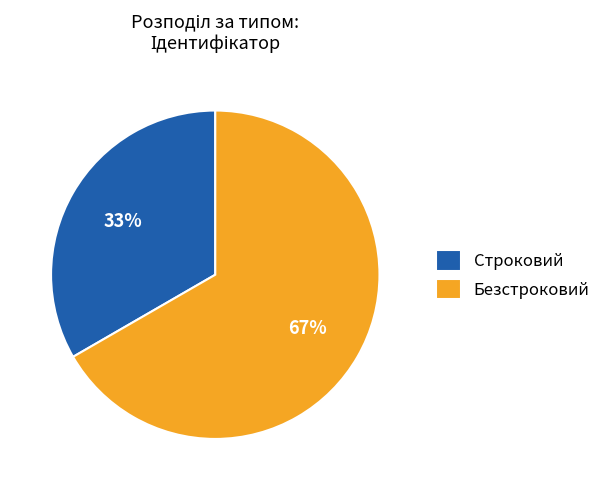

To the nearest percent, what is the average slice percentage?

50%